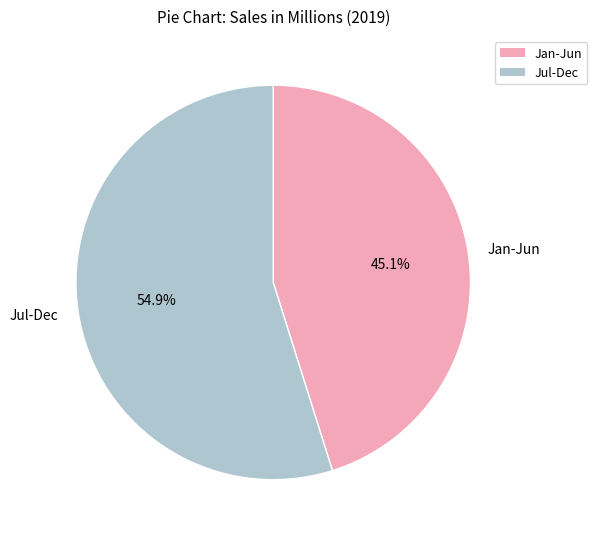

To the nearest percent, what is the average slice percentage?

50%